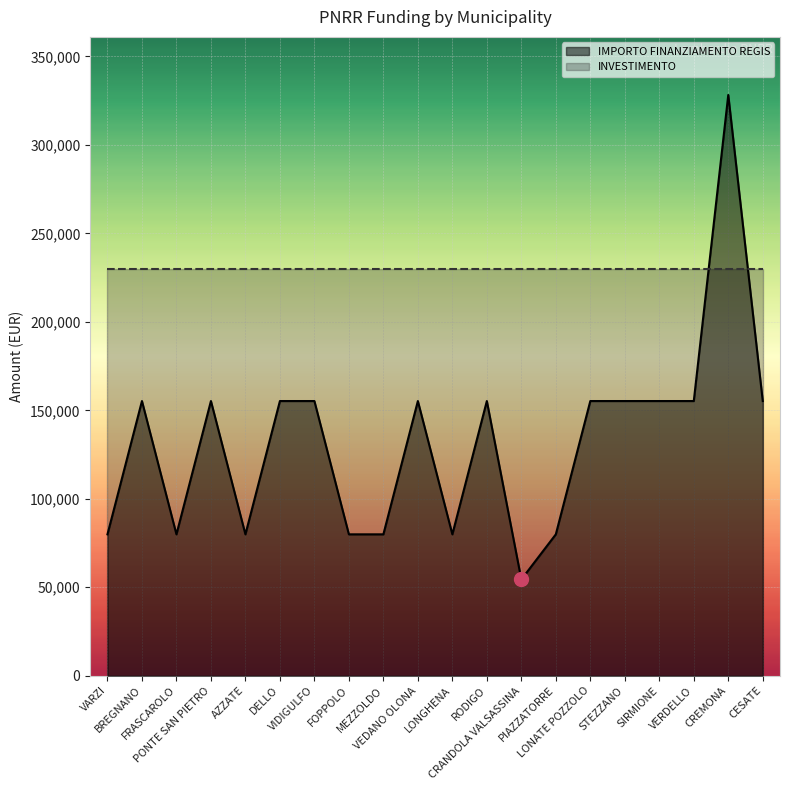

How many data points are above 155234?

1